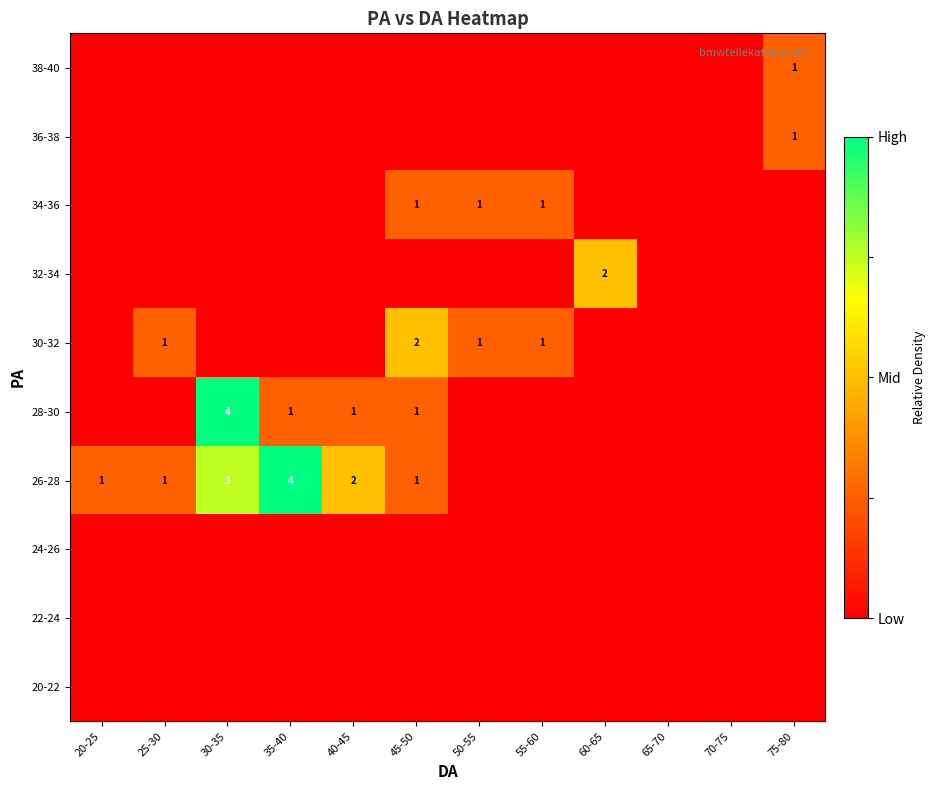

Count the number of data series in this chart.

10